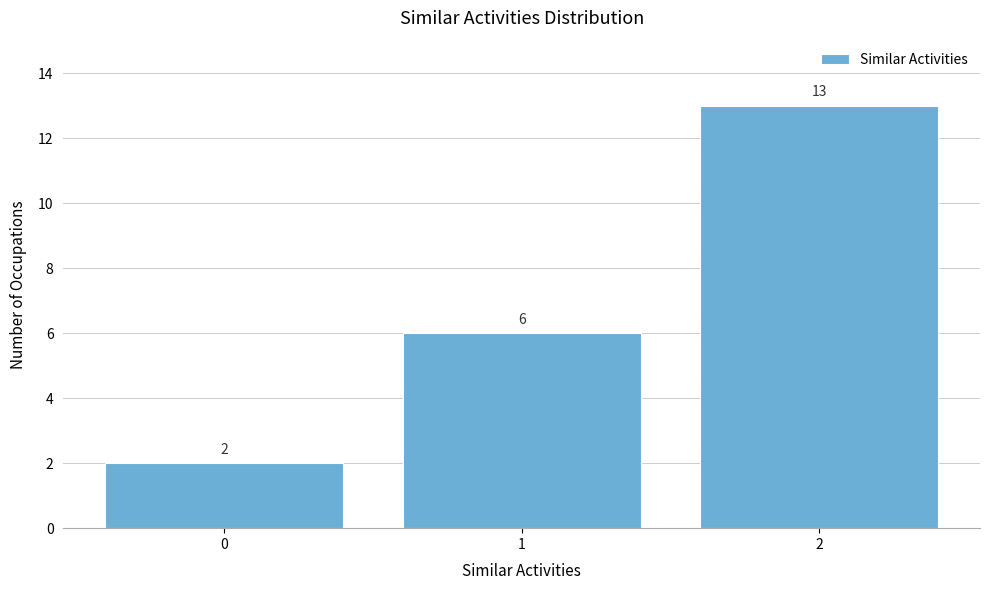

Reading left to right, transcribe all the data shown in this chart.

0=2	1=6	2=13